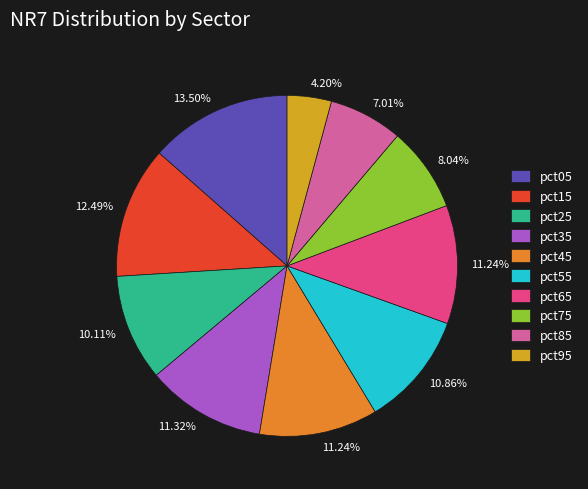

To the nearest percent, what is the average slice percentage?

10%